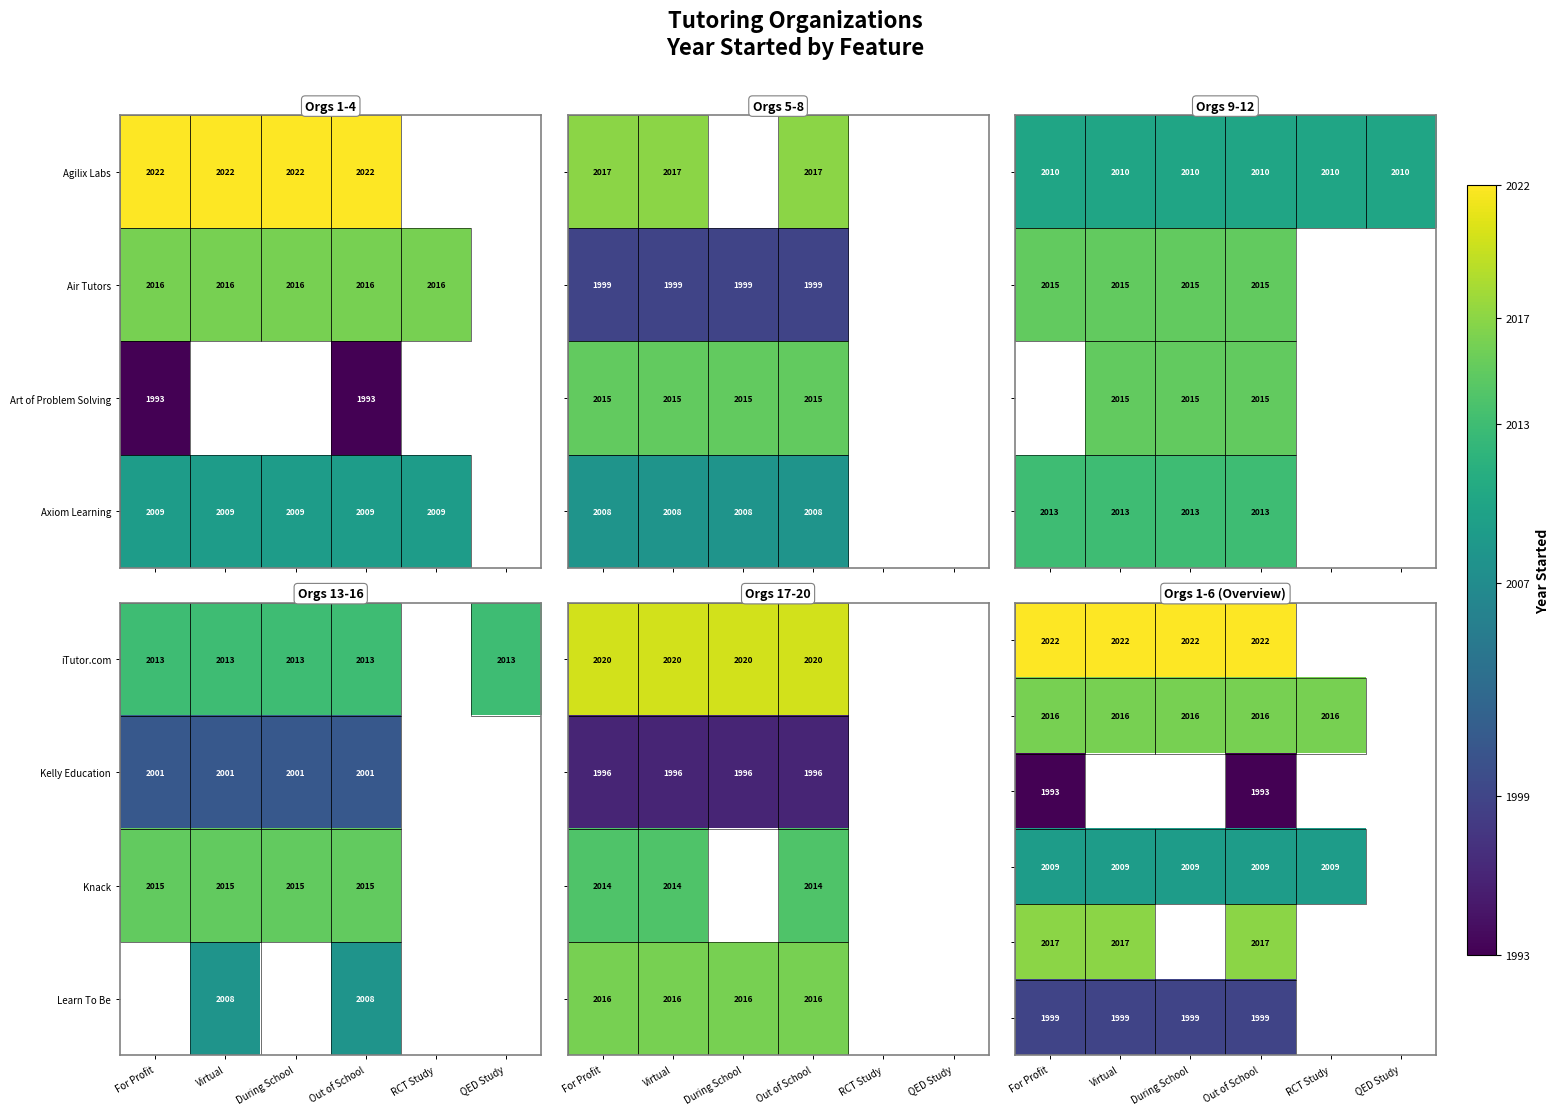

True or false: Kelly Education has a value of 2001 at During School.

True